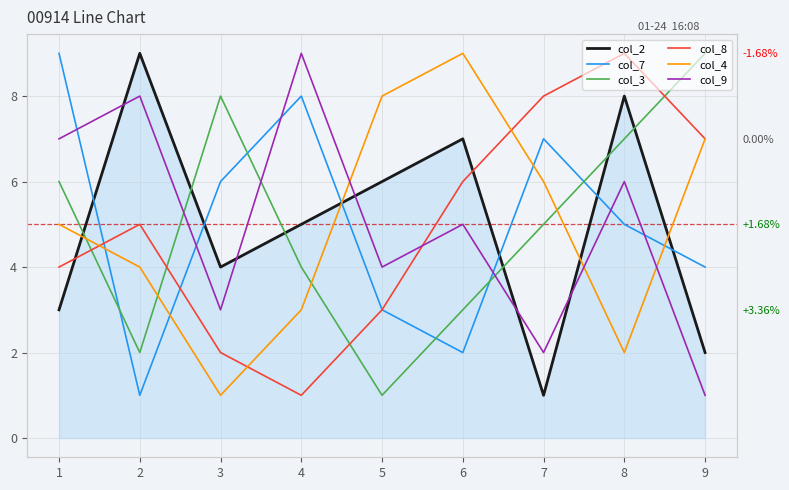

What is the lowest value of the col_7 series?

1